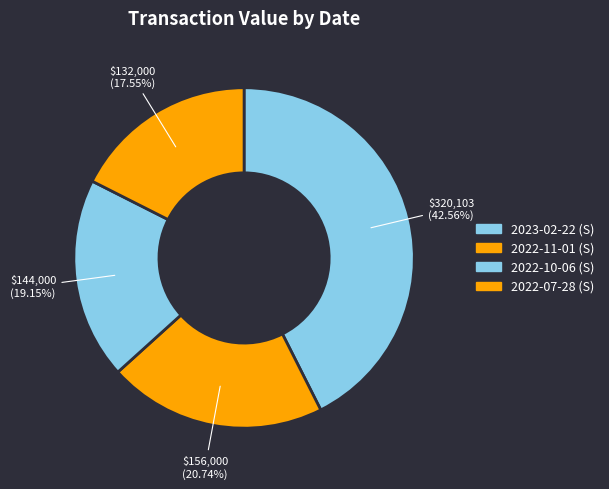

How many segments does this pie chart have?

4